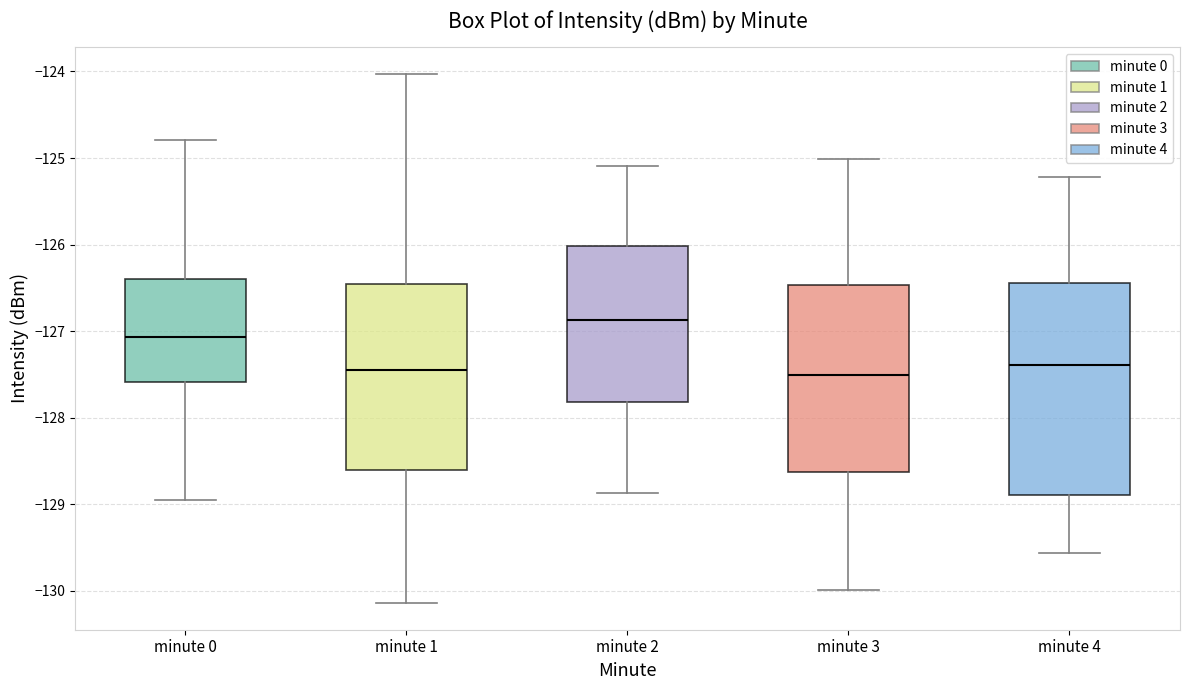

Which box's median line is the highest?

minute 2